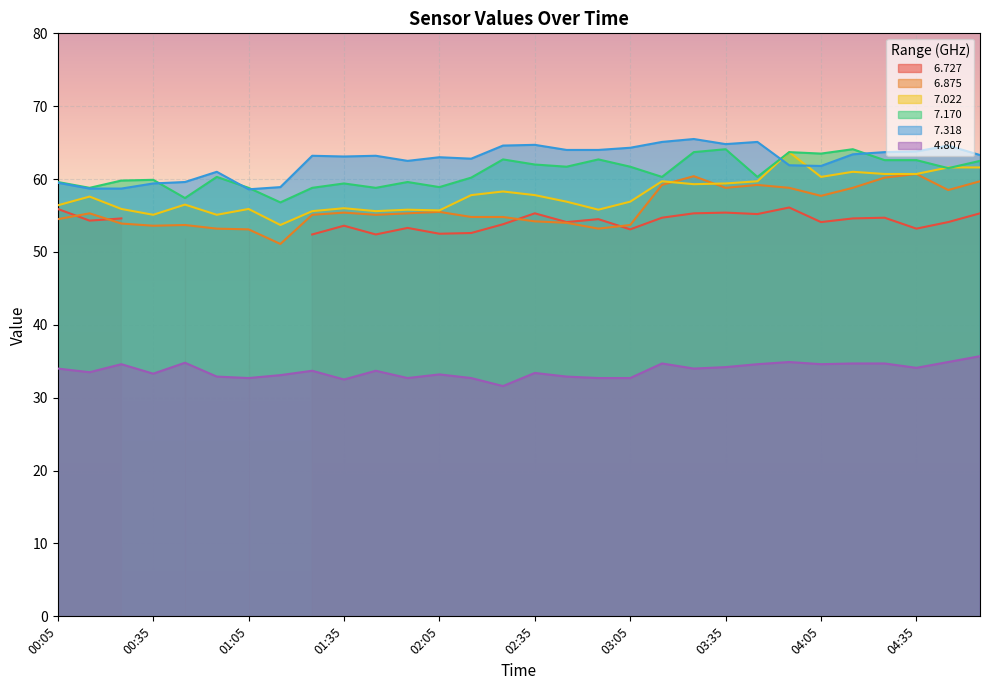

At how many categories does at least one series exceed 39?

30